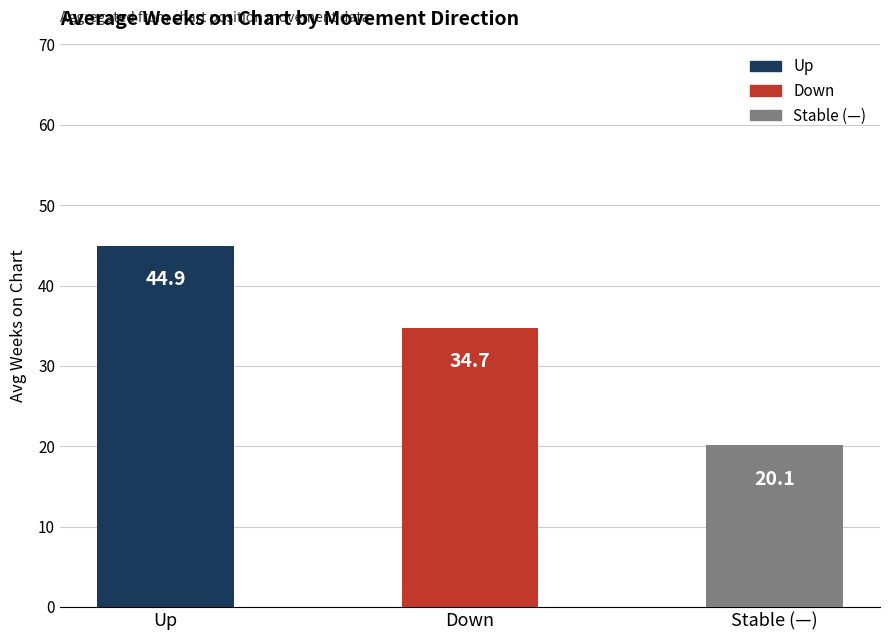

What is the smallest value displayed?

20.1